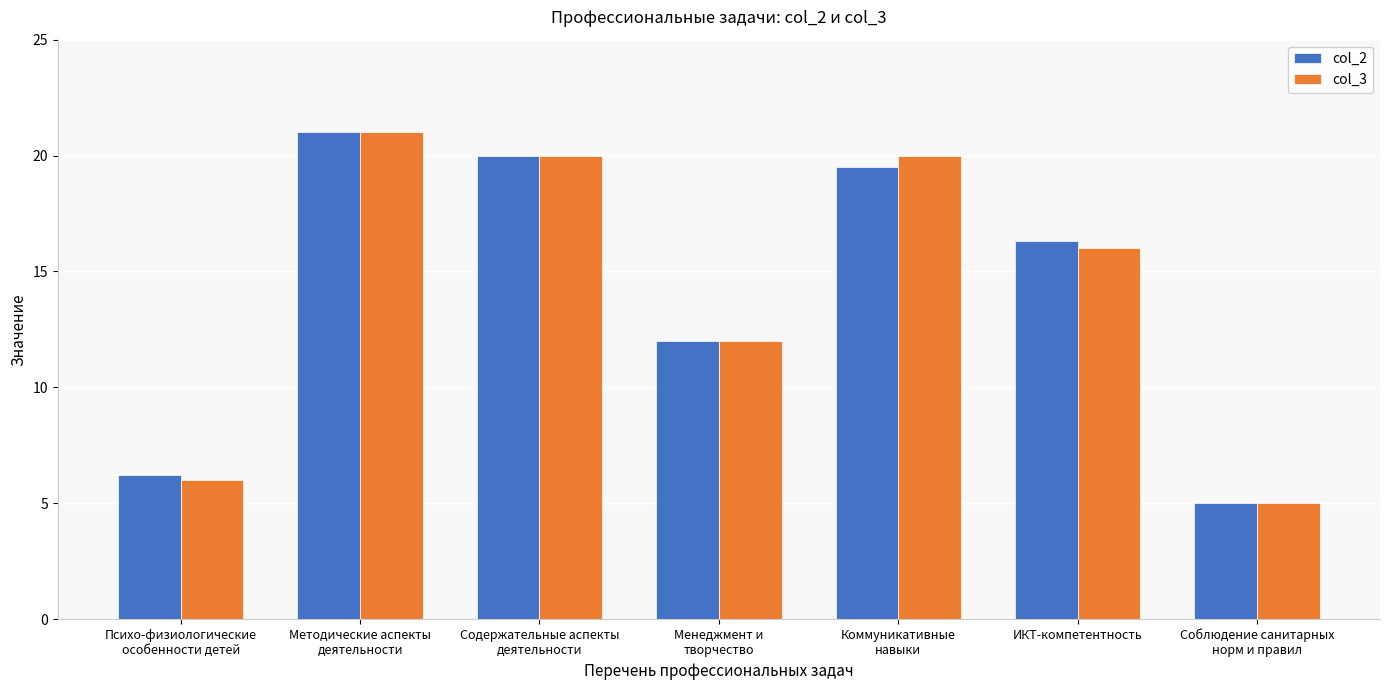

Is it true that col_2 equals 16.3 at ИКТ-компетентность?

True